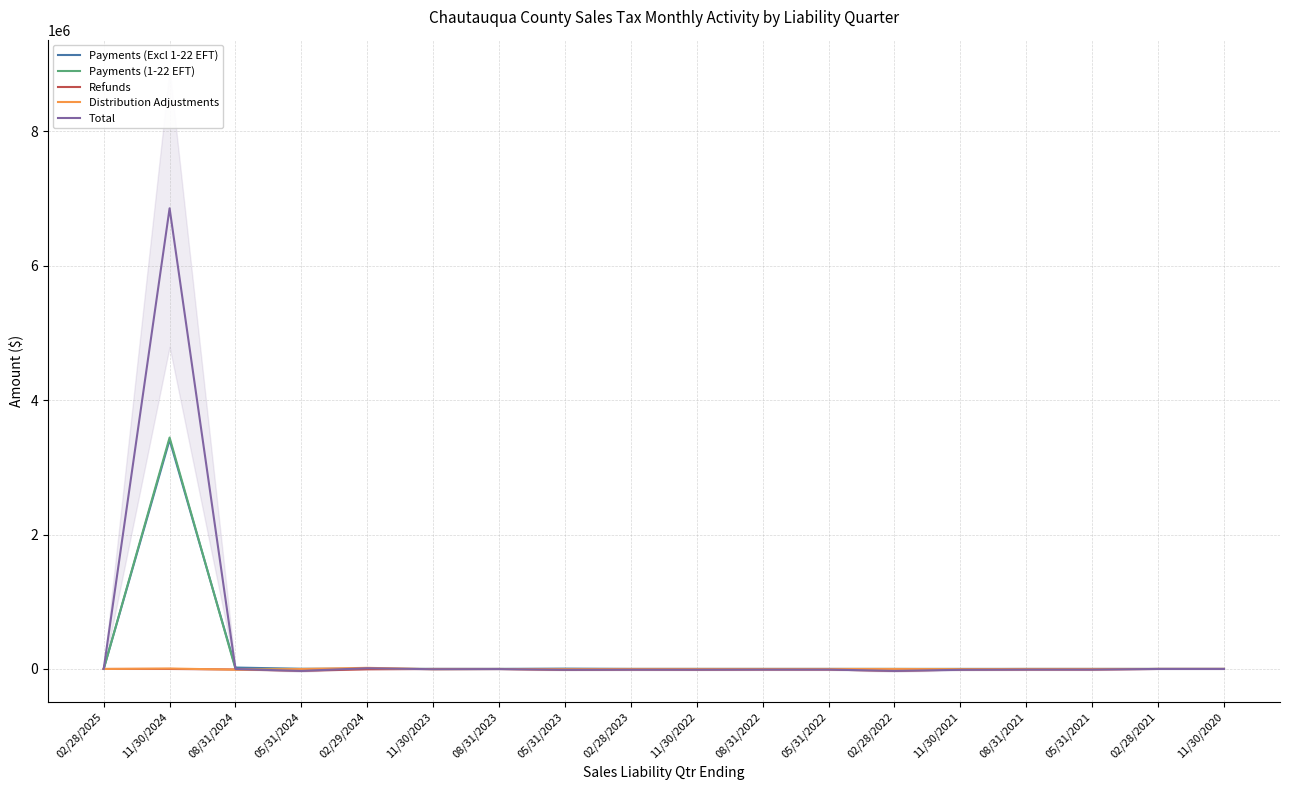

Reading left to right, list all the values displayed in this chart.

Payments (Excl 1-22 EFT): 1131.0	3409617.1	21111.1	2146.0	1737.8	443.6	205.1	4386.8	346.6	331.9	123.8	89.3	73.6	73.9	73.0	32.1	4.8	1.7
Payments (1-22 EFT): 38.6	3444634.1	8.3	7.6	0.0	0.0	0.0	0.0	0.0	0.0	0.0	0.0	0.0	0.0	0.0	0.0	0.0	0.0
Refunds: -5.7	-305.9	-7920.1	-26775.0	-5954.3	-98.4	-132.4	-13736.1	-9200.0	-10604.0	-8791.4	-8975.2	-28387.8	-9421.2	-8785.0	-8695.1	-43.1	0.0
Distribution Adjustments: -5.8	6754.2	-10678.4	-1040.1	16589.3	-3880.0	-781.8	-2682.2	-152.6	-134.5	6.4	-9.2	-307.2	-3226.0	-138.0	17.7	22.9	13.5
Total: 1114.4	6856087.2	-961.3	-29009.3	11299.5	-4225.9	-1928.8	-12232.2	-10323.3	-10290.1	-8670.3	-8881.9	-28626.4	-12680.7	-8933.1	-8595.6	-99.6	-42.6